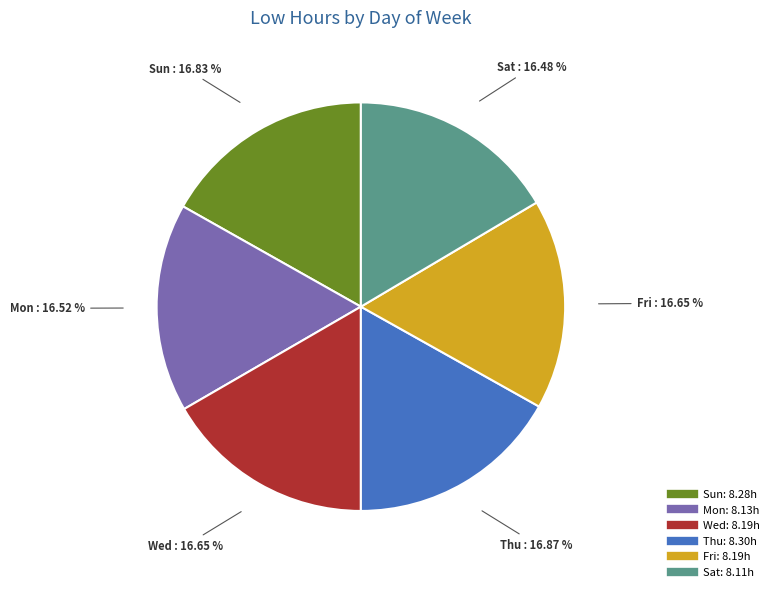

Does any single category account for the majority?

No